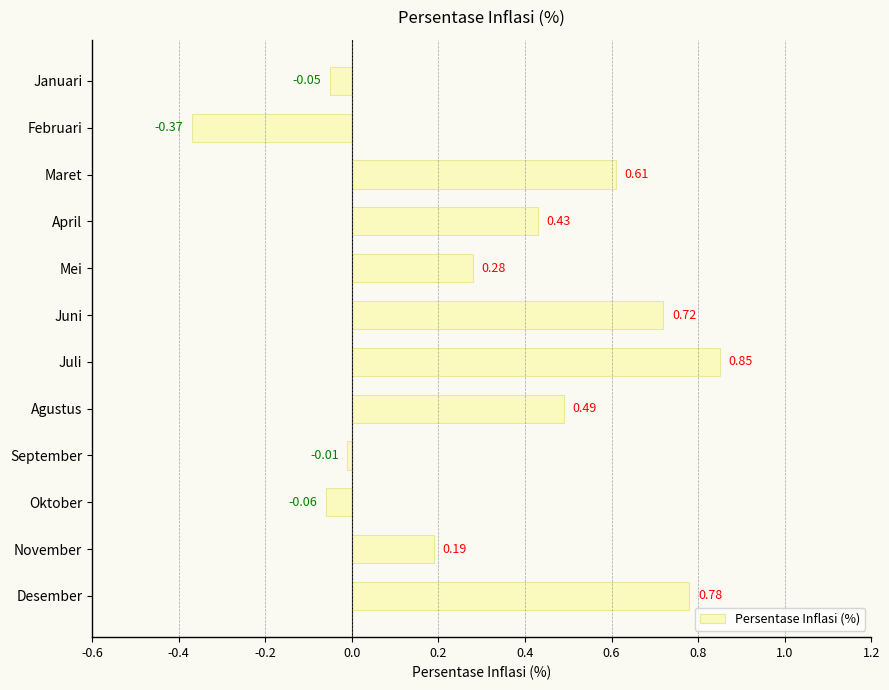

What is the label of the 12th bar from the top?

Desember